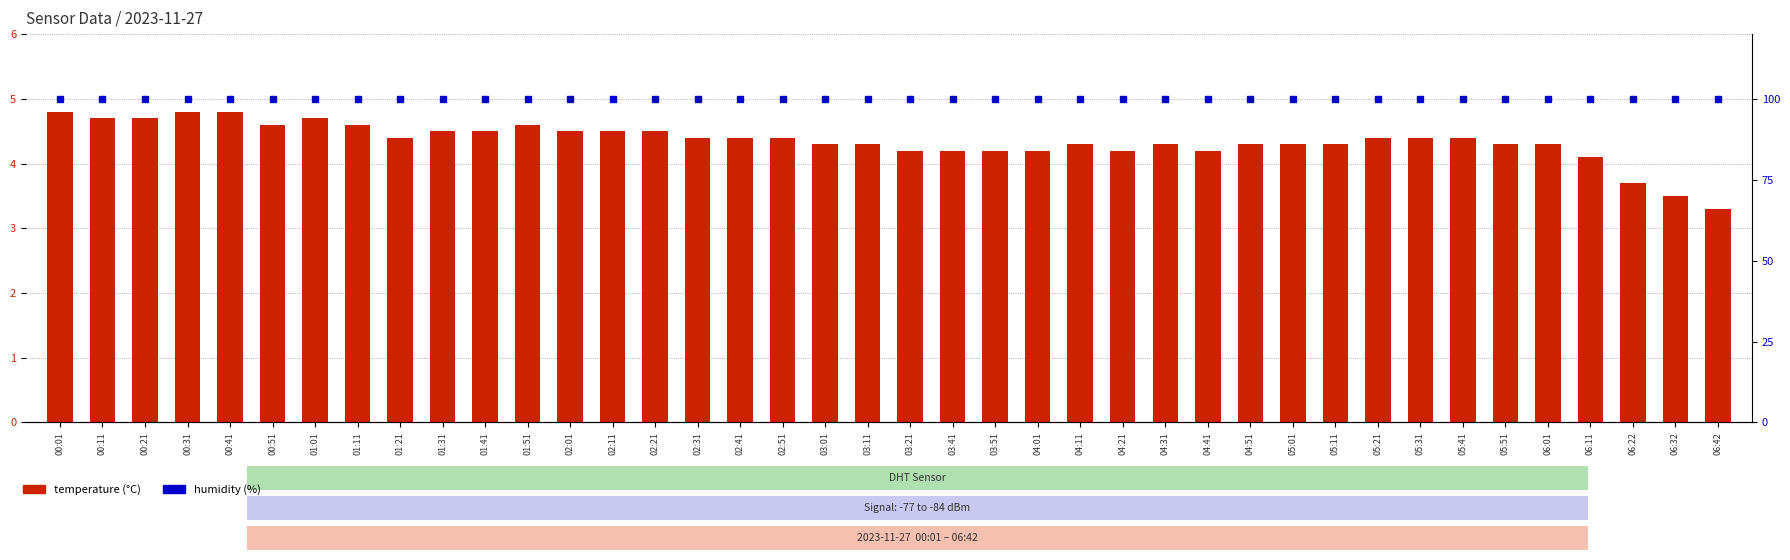

Which category has the highest value in the temperature (°C) series?

00:01